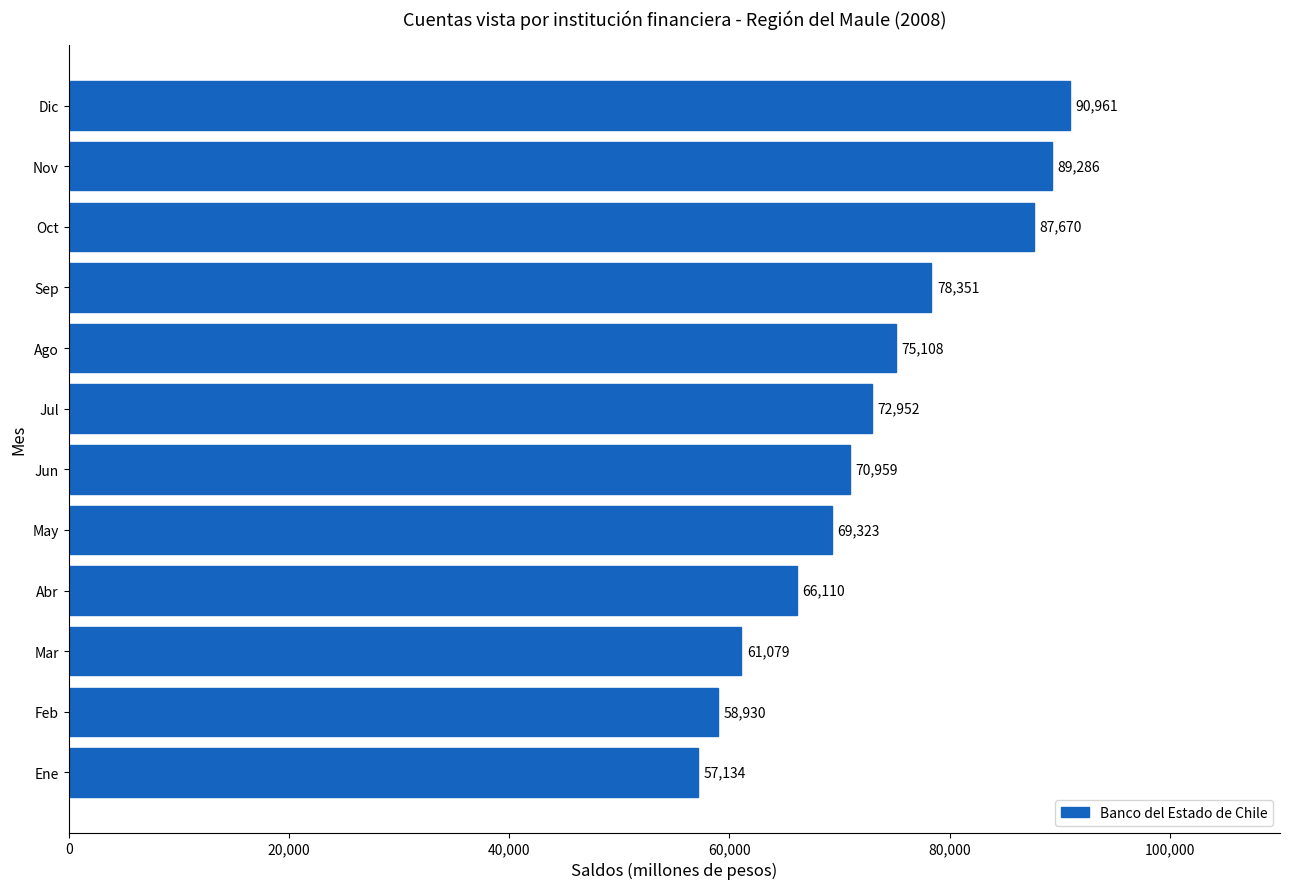

How many series are shown in this chart?

1